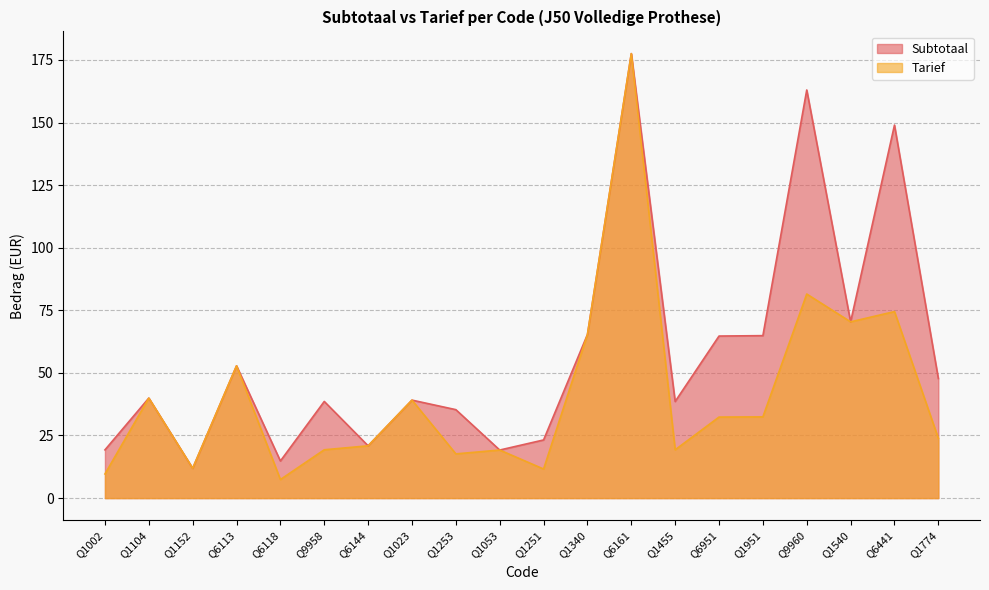

What is the label of the 4th point from the left?

Q6113